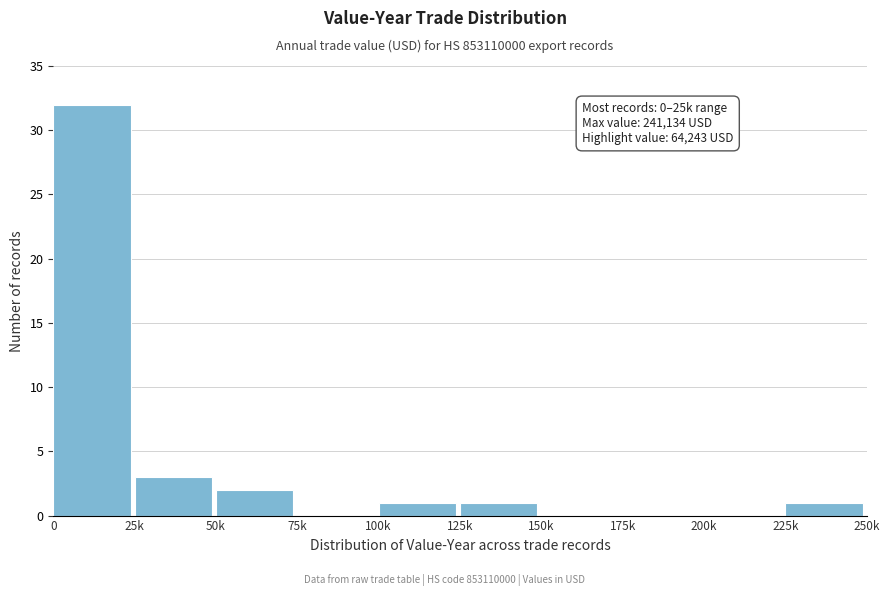

Reading left to right, what are all the values shown in this chart?

0=32	25k=3	50k=2	75k=0	100k=1	125k=1	150k=0	175k=0	200k=0	225k=1